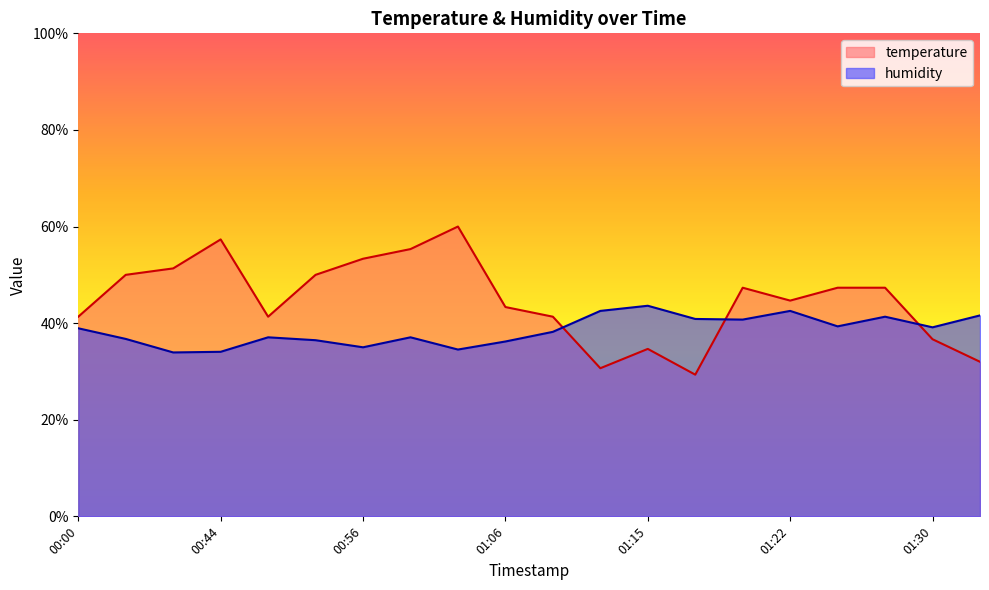

At which label is temperature closest to 44?

01:06